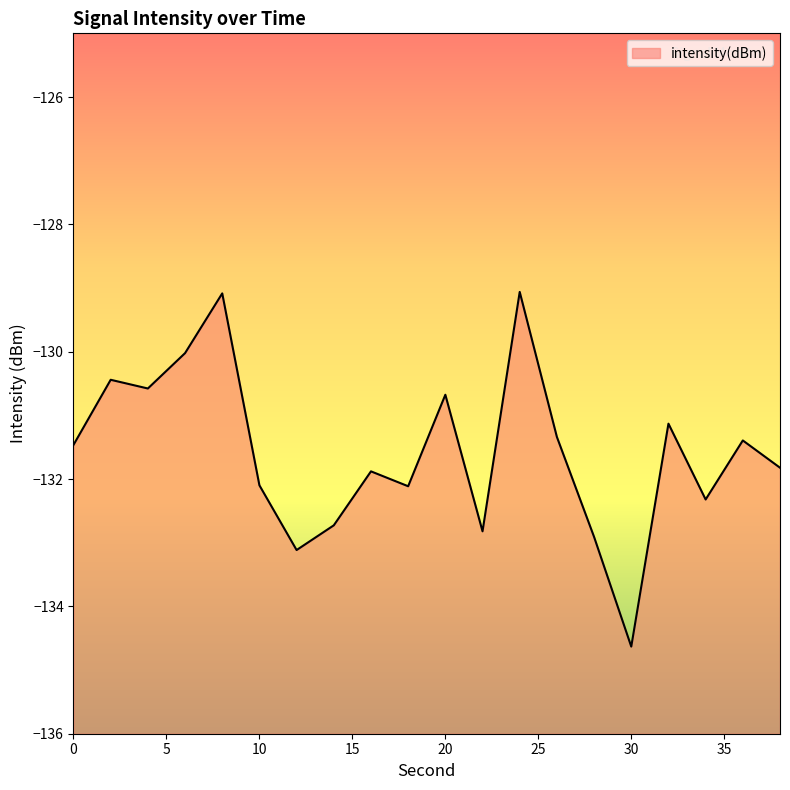

What is the difference between the values at 12 and 36?

1.7